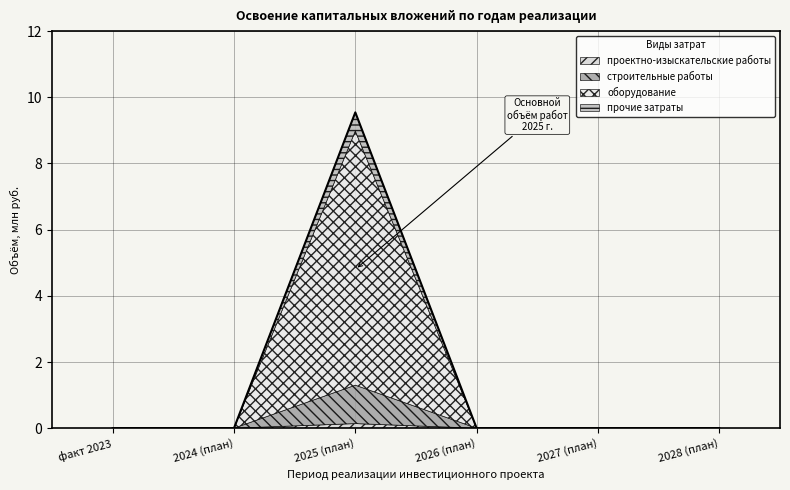

What is the difference between the maximum and minimum values in the проектно-изыскательские работы series?

0.1